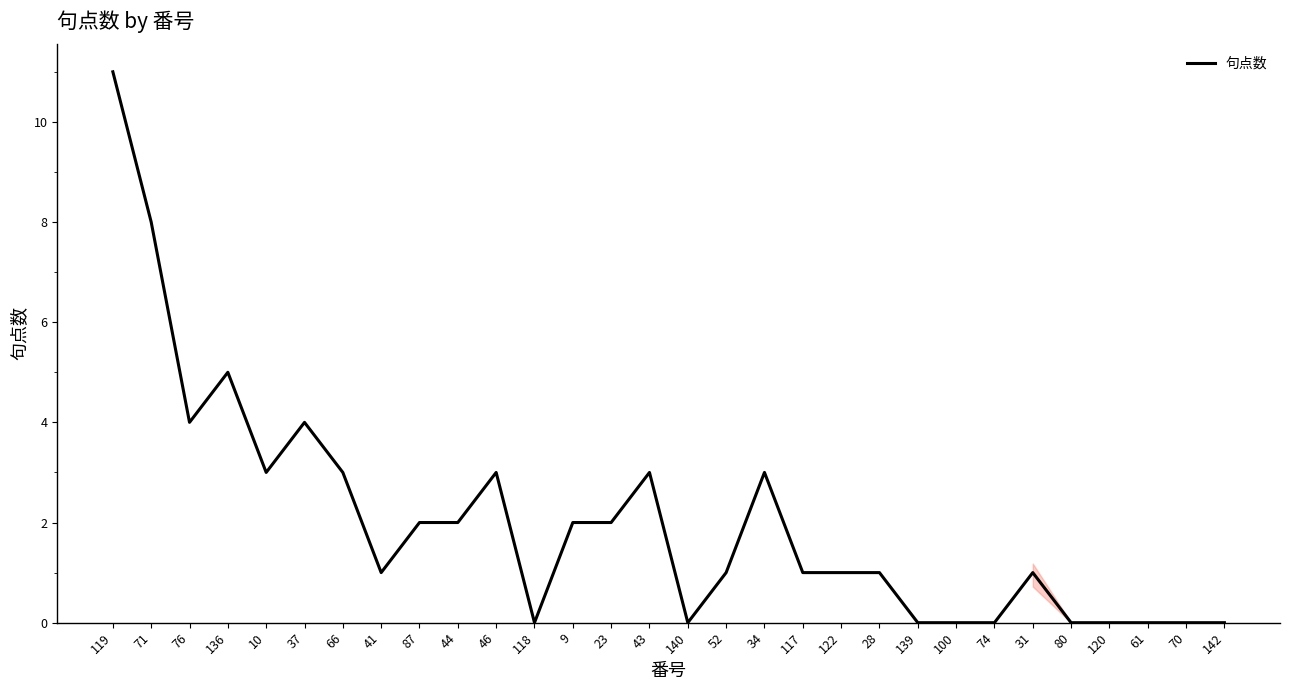

At which category does the data reach its first local valley?

76